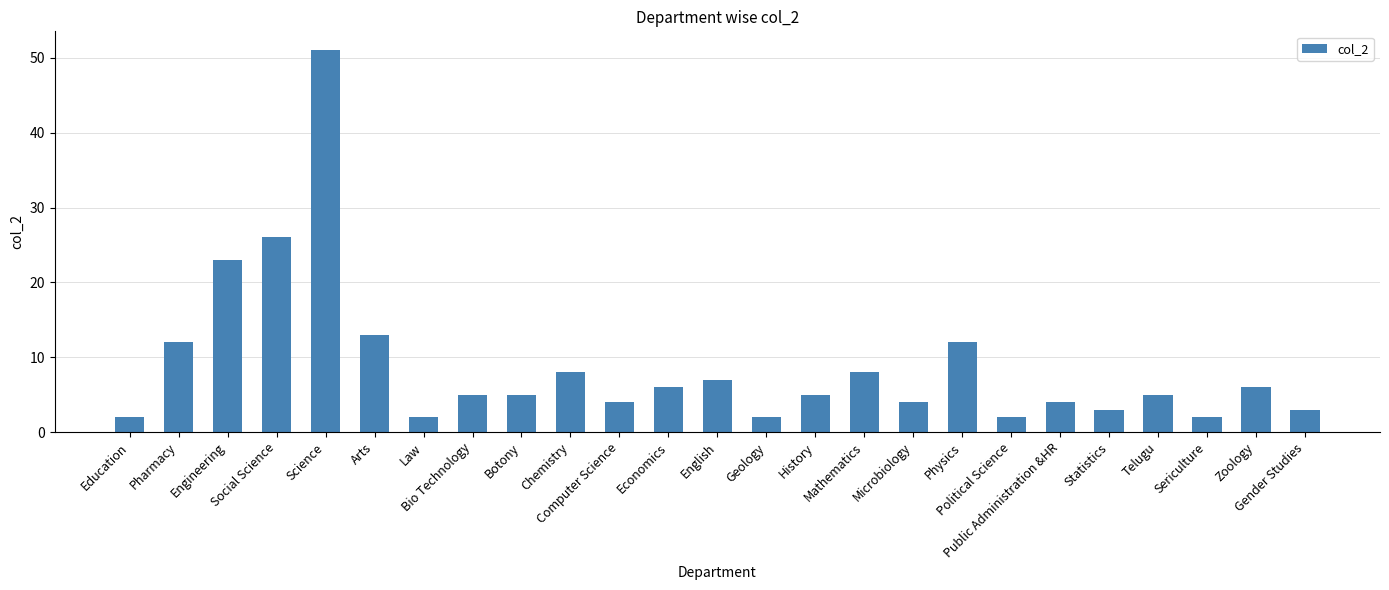

How many data points does each series have?

25